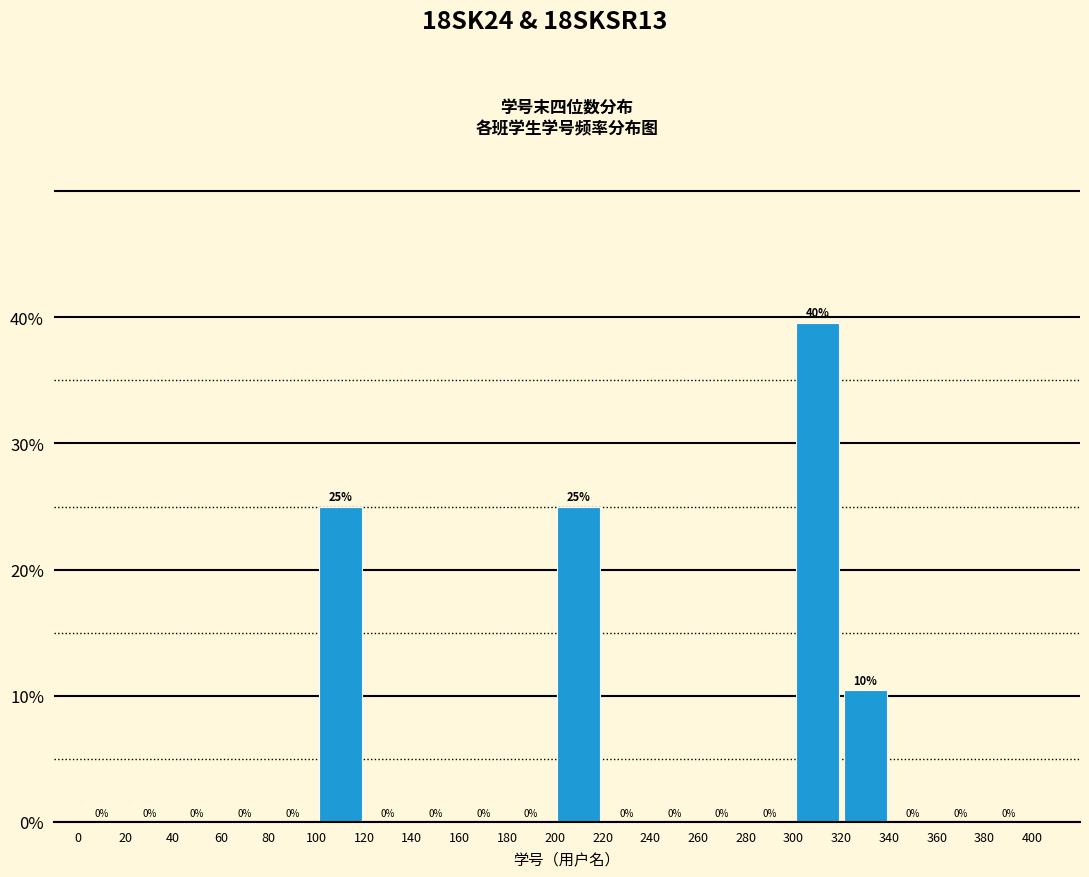

Over which range of the x-axis is the bar tallest?

300 to 320